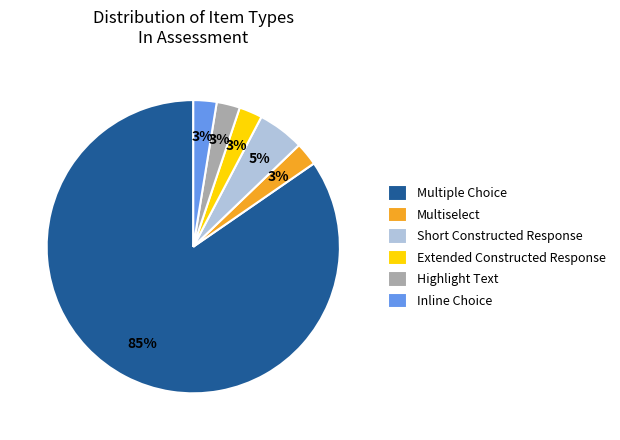

Does any single category account for the majority?

Yes